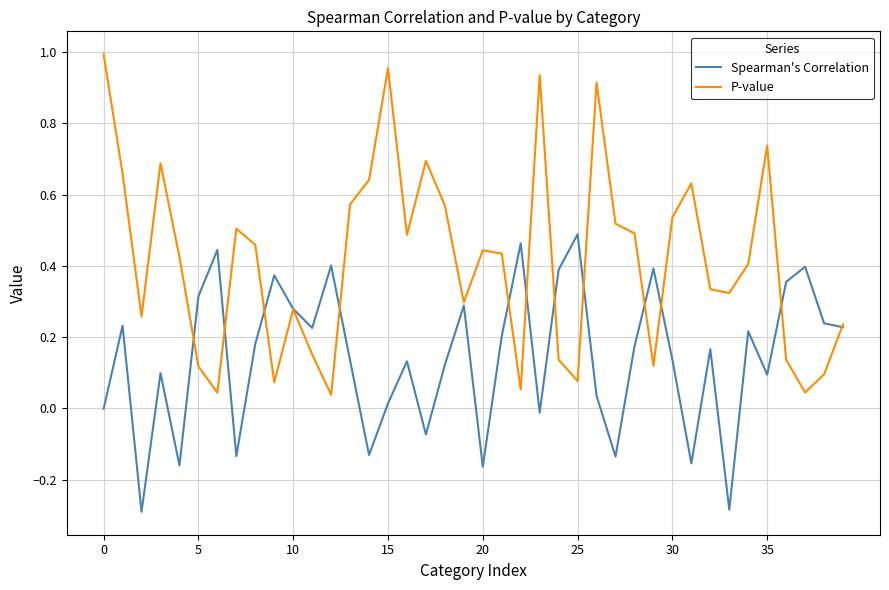

How many distinct data groups are displayed?

2